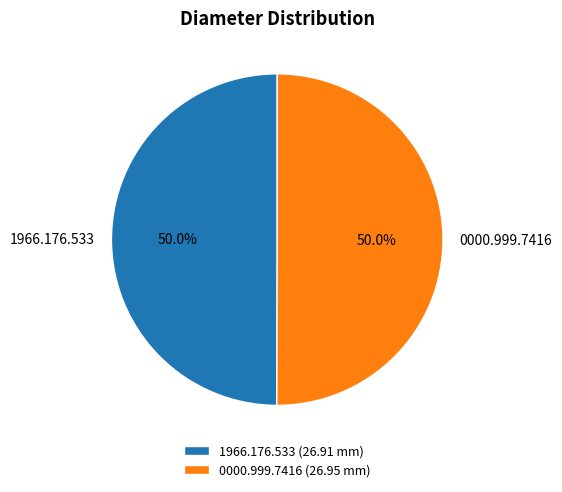

Do 1966.176.533 and 0000.999.7416 together represent more than half of the pie?

Yes